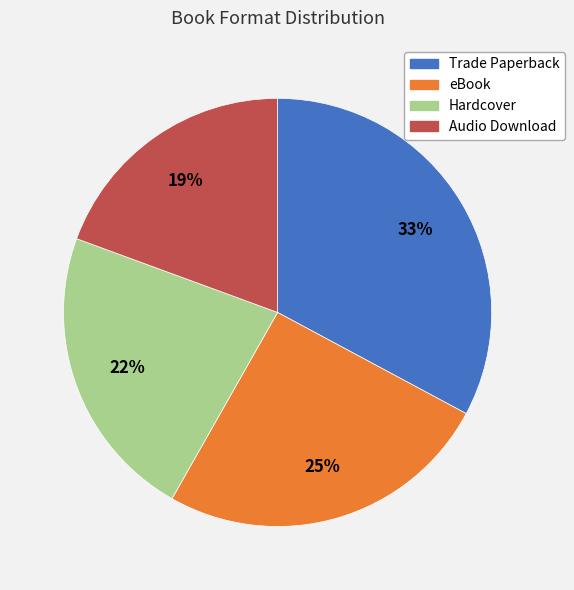

Approximately how many times larger is the value at Trade Paperback compared to Hardcover?

1.5